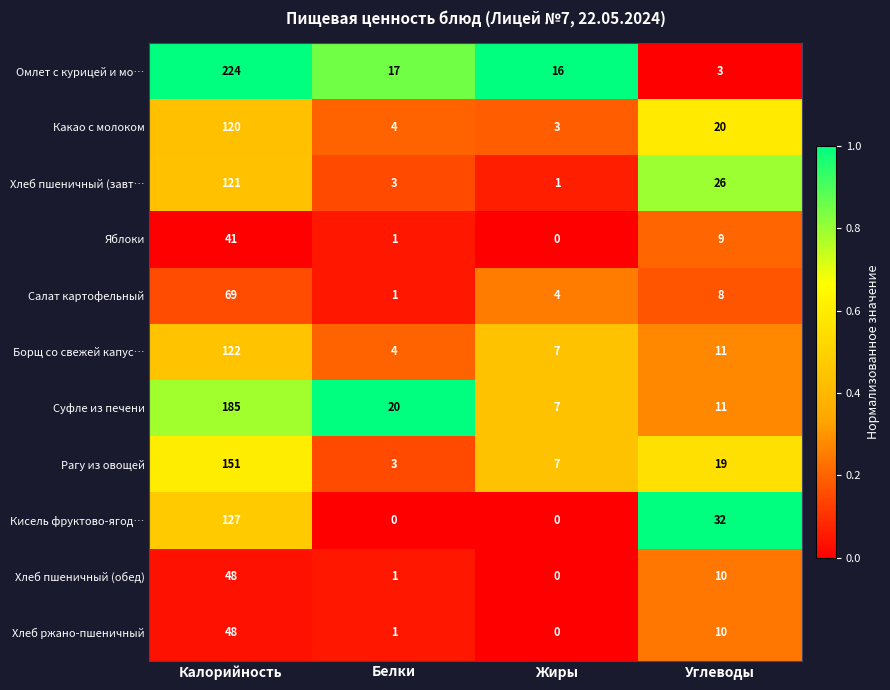

True or false: Борщ со свежей капус… has a value of 214 at Калорийность.

False